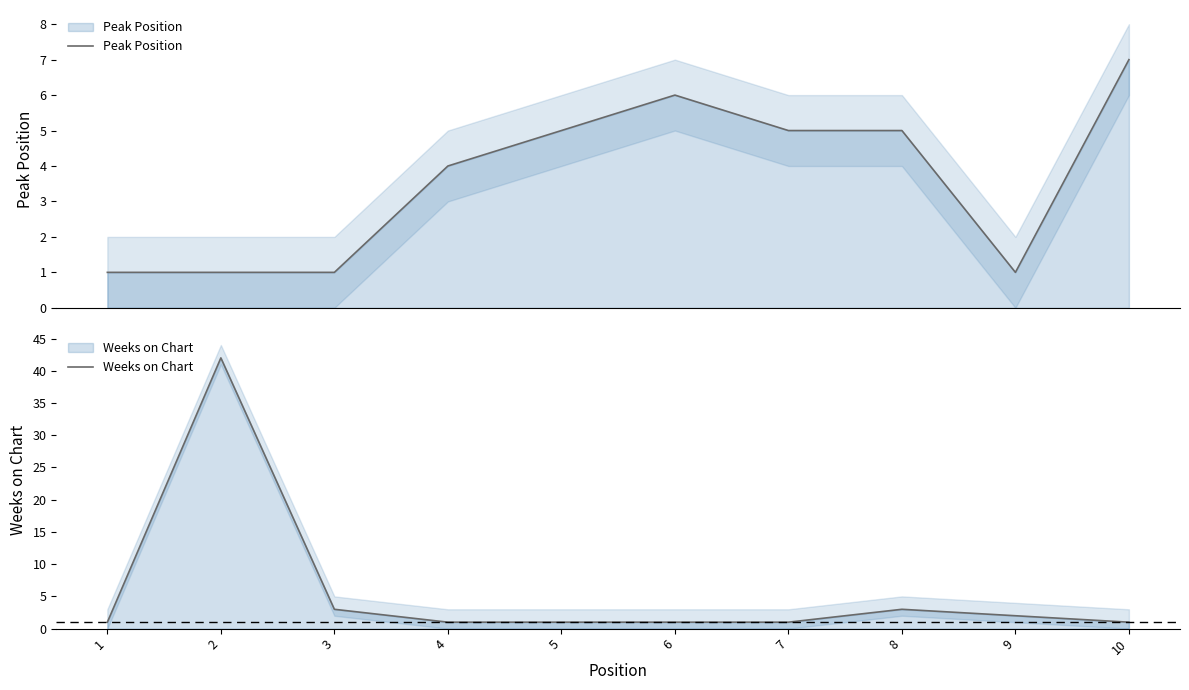

Which series changed the most between 4 and 8?

Weeks on Chart